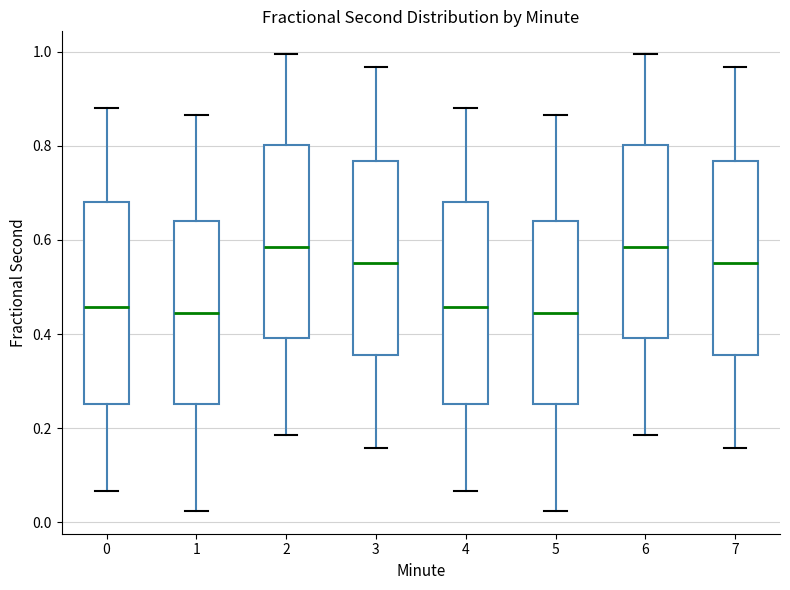

Where does the lower whisker of the box at x = 5 end on the y-axis? The values are not printed on the chart, so give them approximately, as read against the axis.

0.02